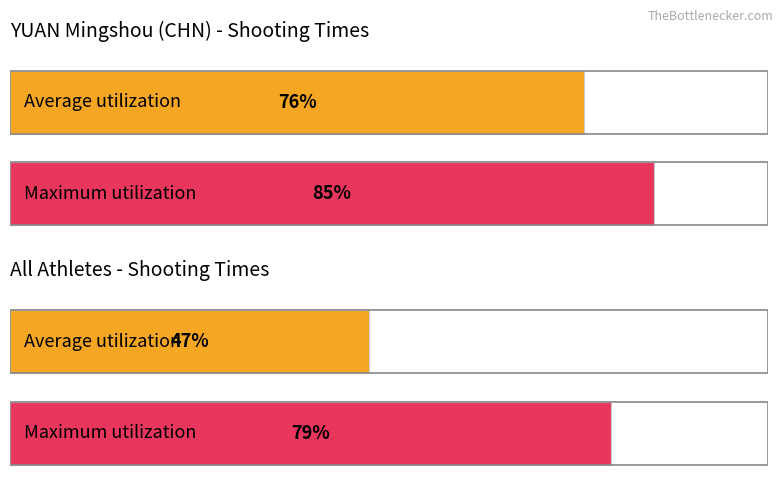

How many bars are there in each group?

2